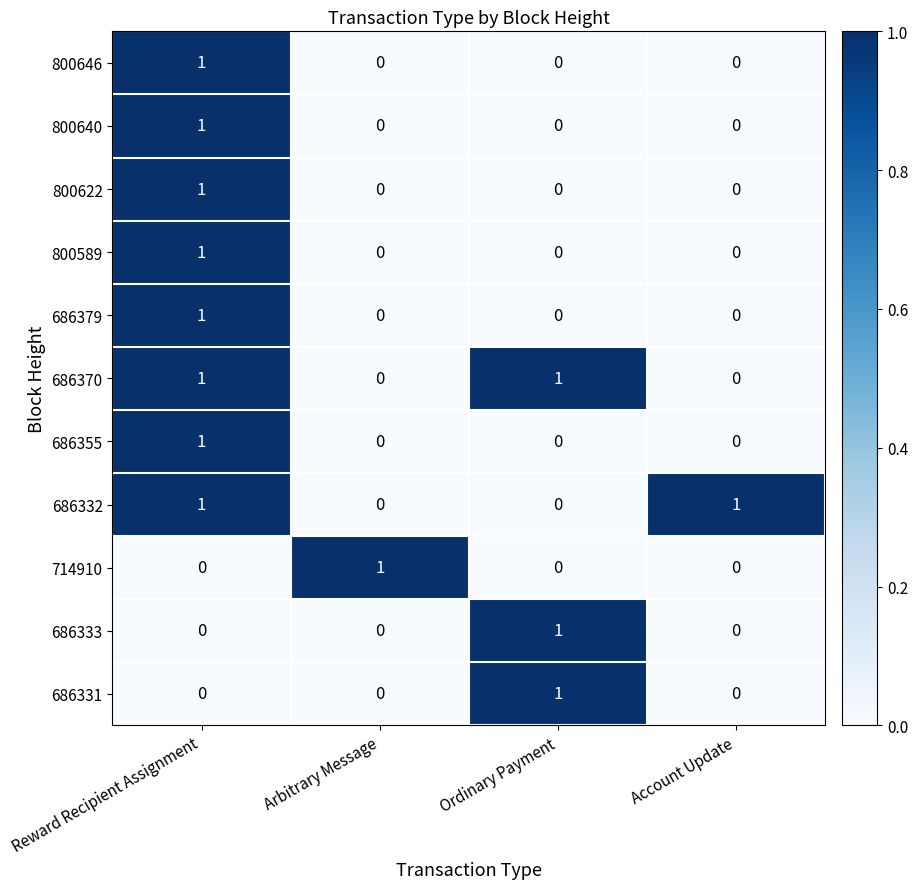

At which label does 800640 reach its peak?

Reward Recipient Assignment